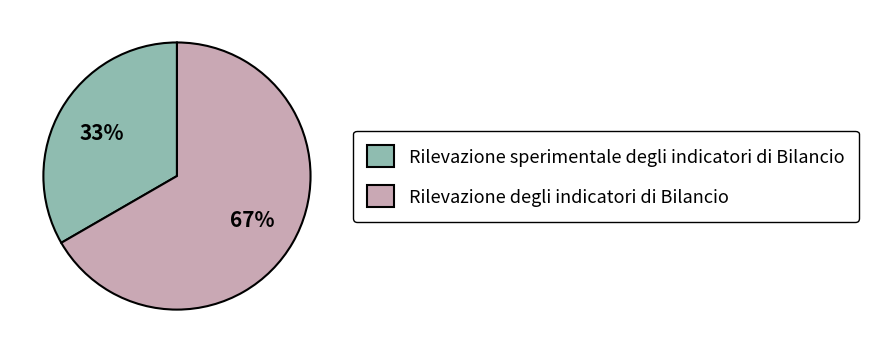

The Rilevazione sperimentale degli indicatori di Bilancio slice represents 19% of the pie. True or false?

False